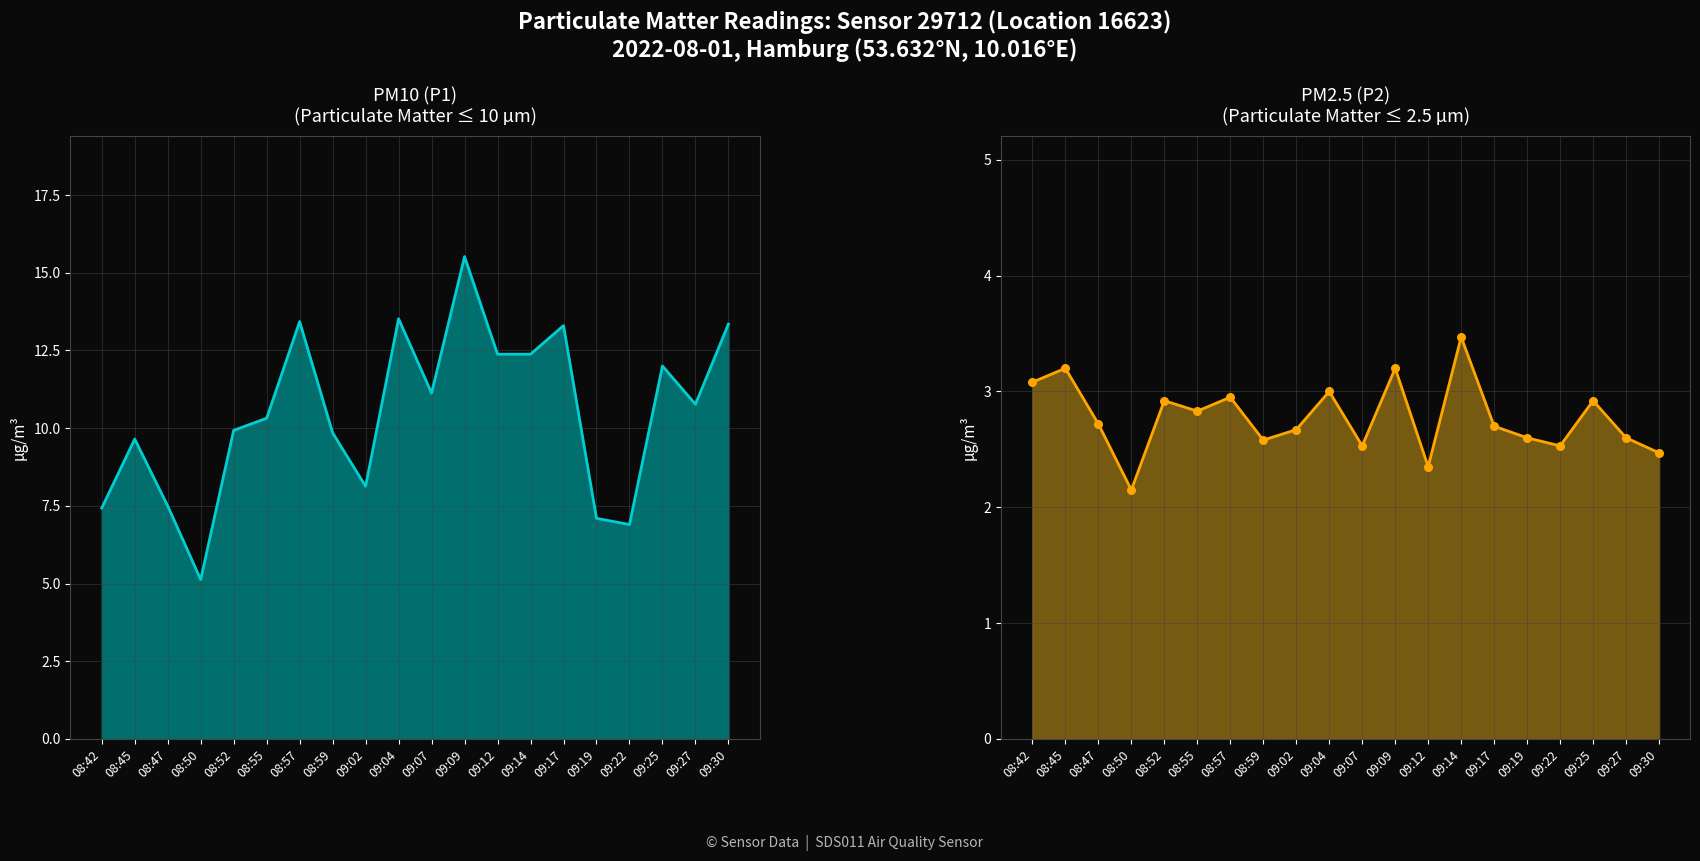

At which category is the sum across all series the highest?

09:09